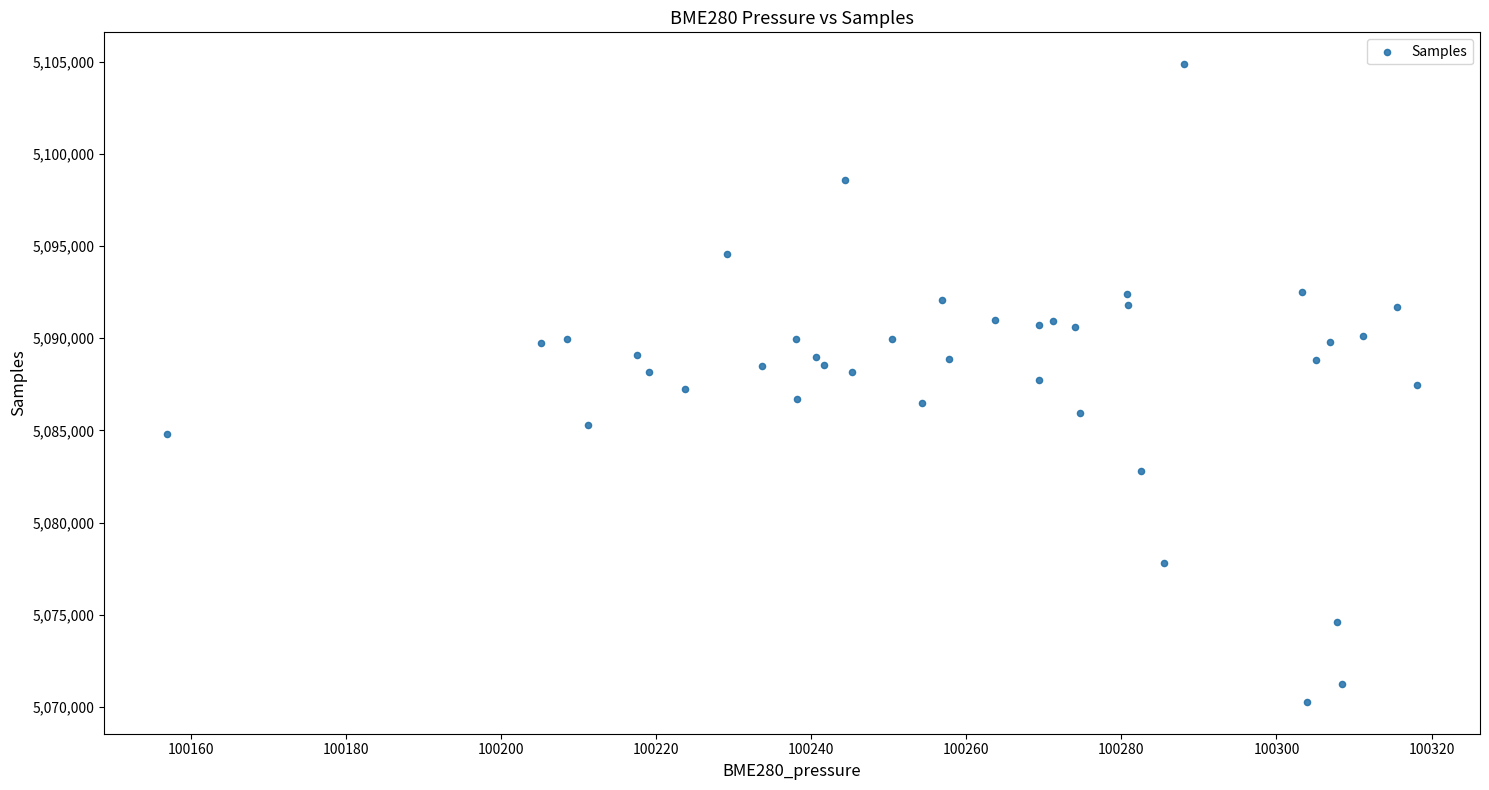

What is the range of Y values (max minus min)?

34596